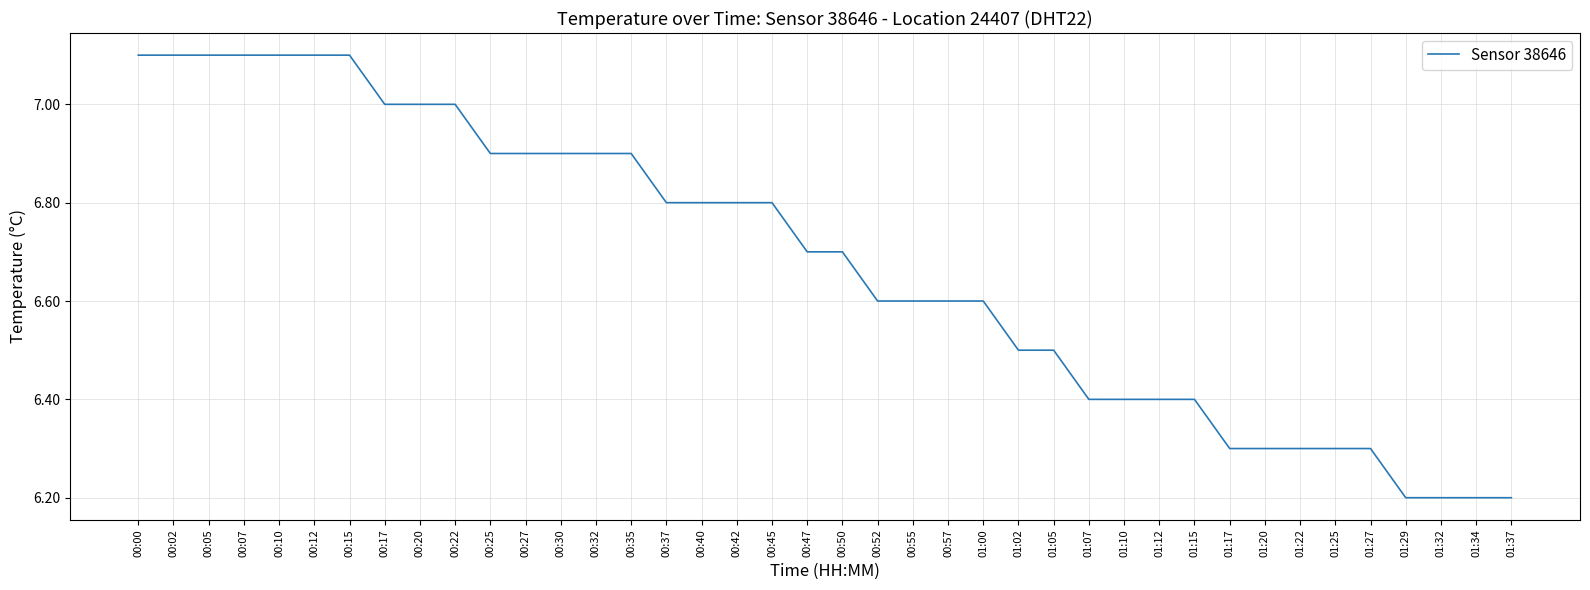

What position from the right is 00:52?

19